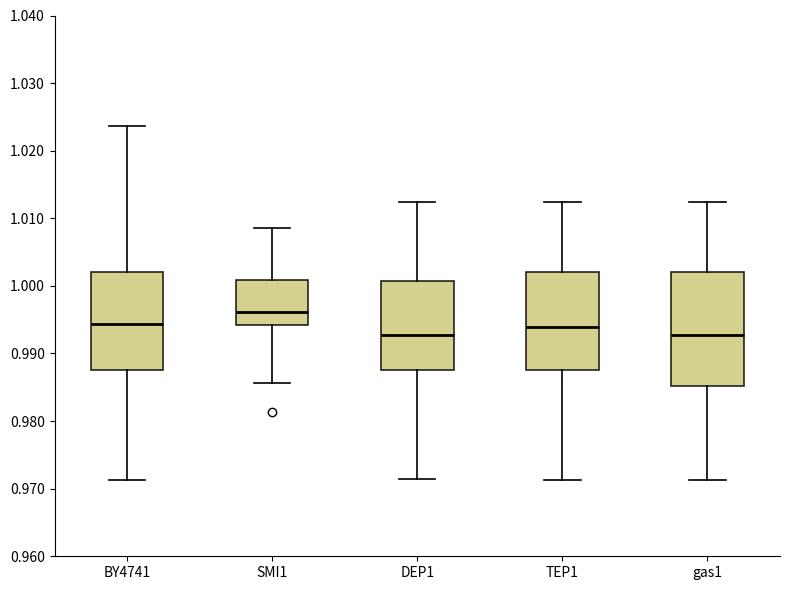

Reading left to right, transcribe this box plot: for each box, give where its median line is, the range the box spans, and where its two whiskers end, as read against the y-axis. The values are not printed on the chart, so give them approximately, as read against the axis.

BY4741: median 0.994, box 0.988 to 1.002, whiskers 0.971 to 1.024
SMI1: median 0.996, box 0.994 to 1.001, whiskers 0.986 to 1.009
DEP1: median 0.993, box 0.988 to 1.001, whiskers 0.971 to 1.012
TEP1: median 0.994, box 0.988 to 1.002, whiskers 0.971 to 1.012
gas1: median 0.993, box 0.985 to 1.002, whiskers 0.971 to 1.012